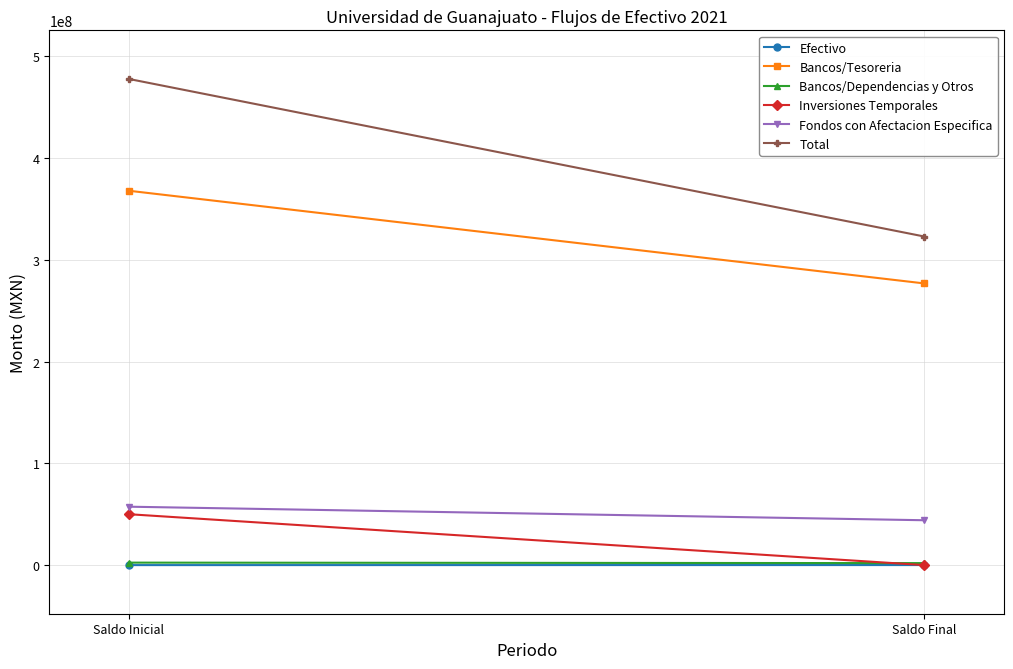

At which category does the chart reach its minimum across all series?

Saldo Final